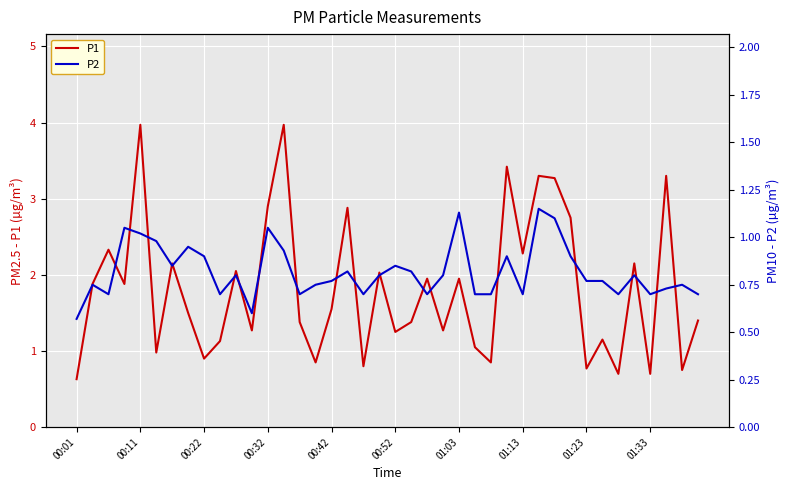

What is the spread (max minus min) of values at 17?

2.1